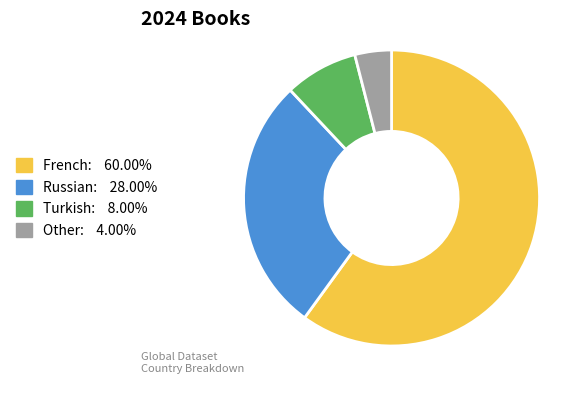

Is there a majority slice in this chart?

Yes